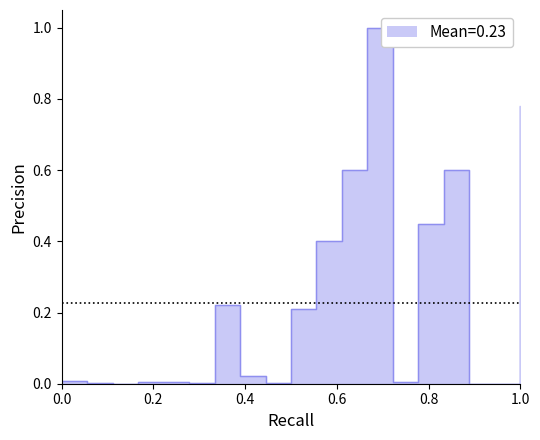

Where is the first local minimum?

3